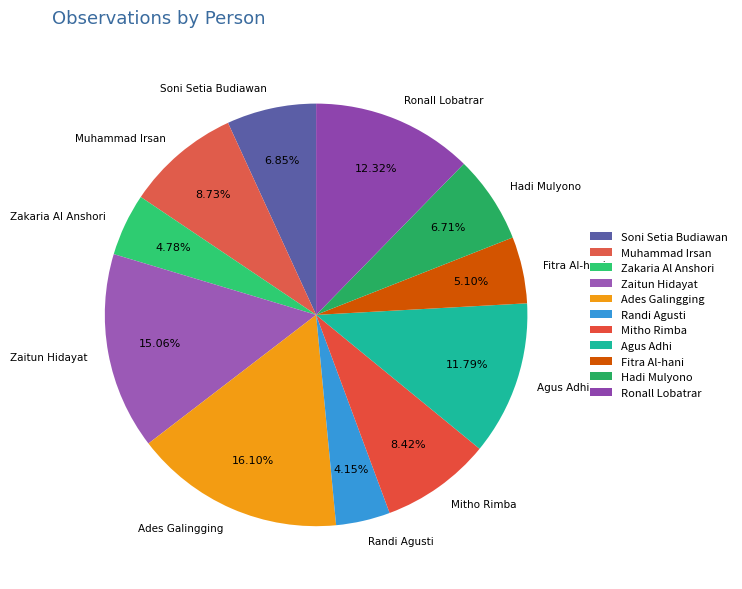

Combined, do Zaitun Hidayat and Hadi Mulyono account for over 50%?

No